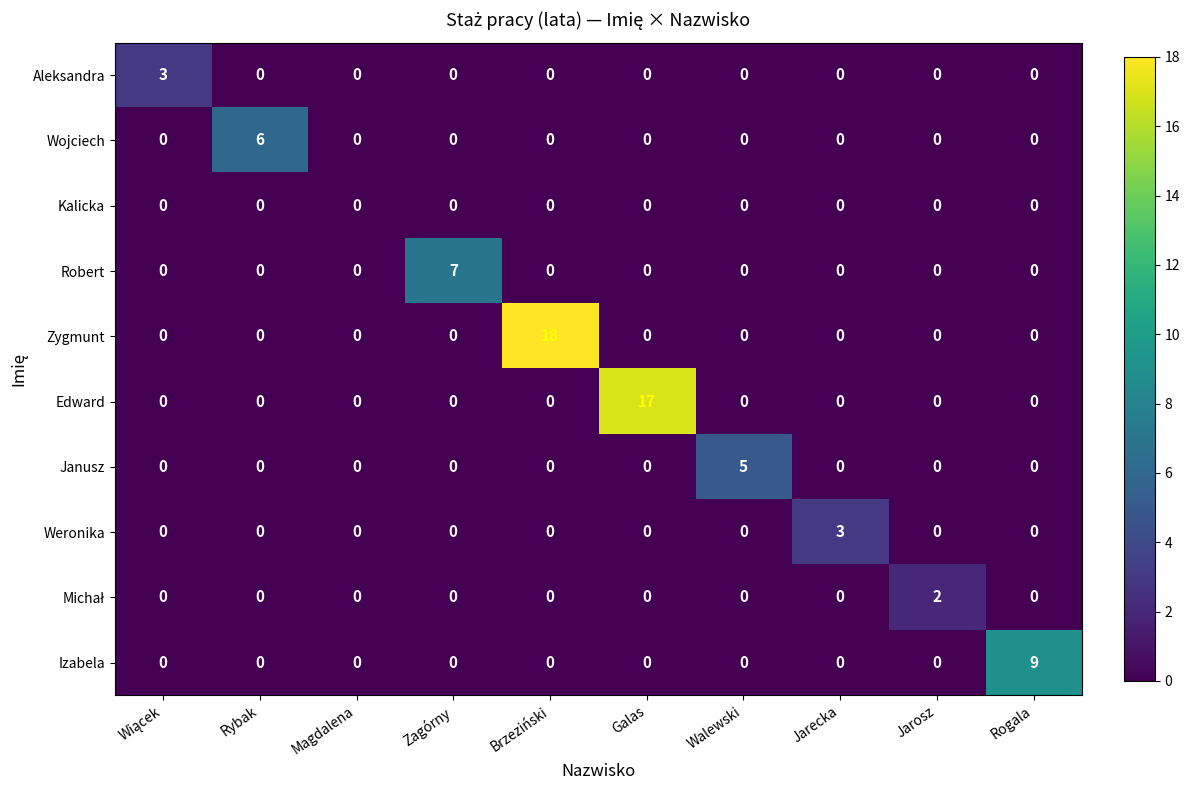

At which category is the sum across all series the highest?

Brzeziński